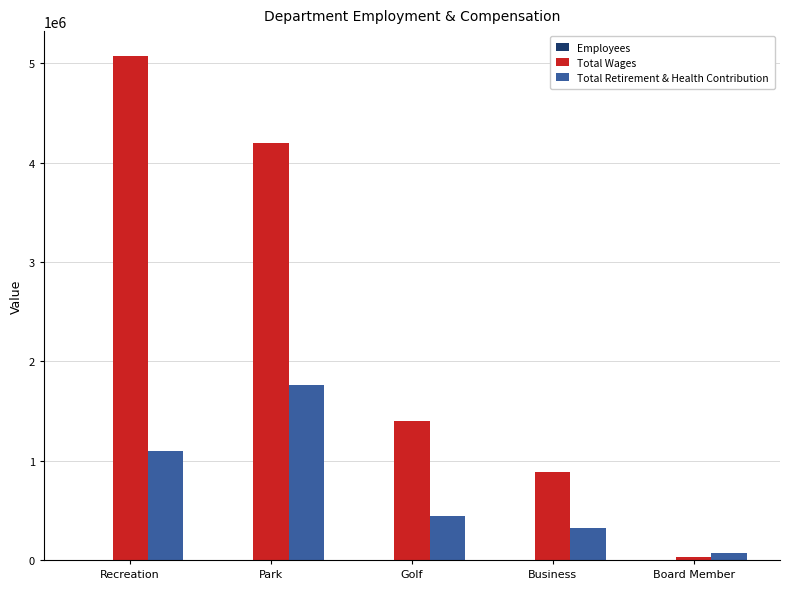

The value of Total Wages at Golf is 2188356.7. True or false?

False